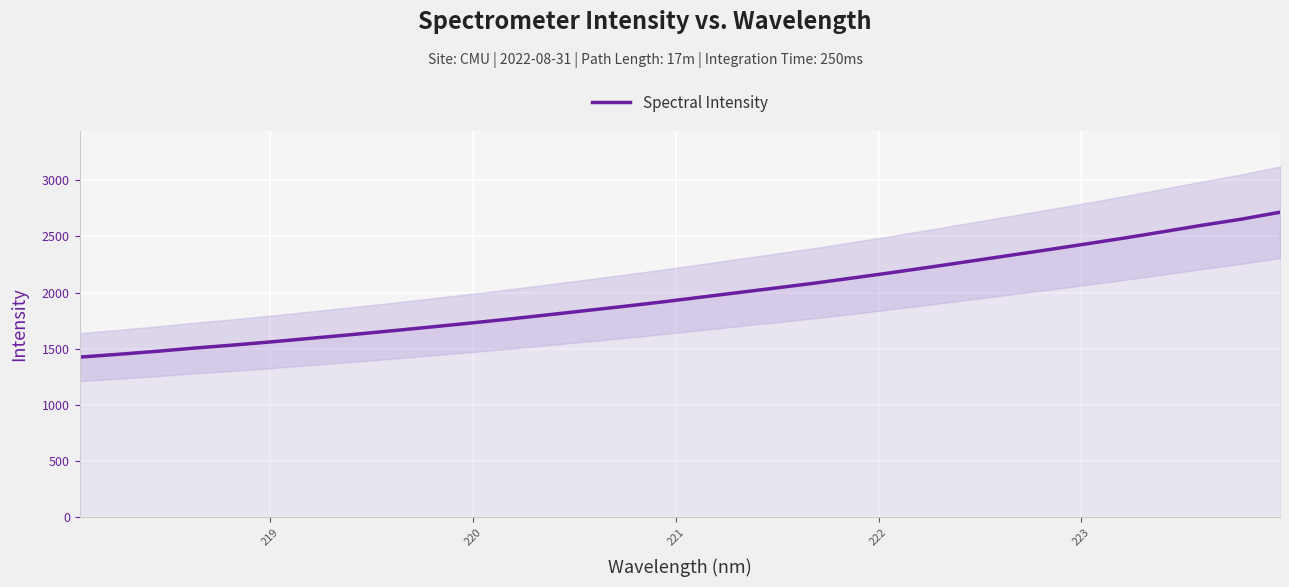

What is the lowest value of the Spectral Intensity series?

1425.4